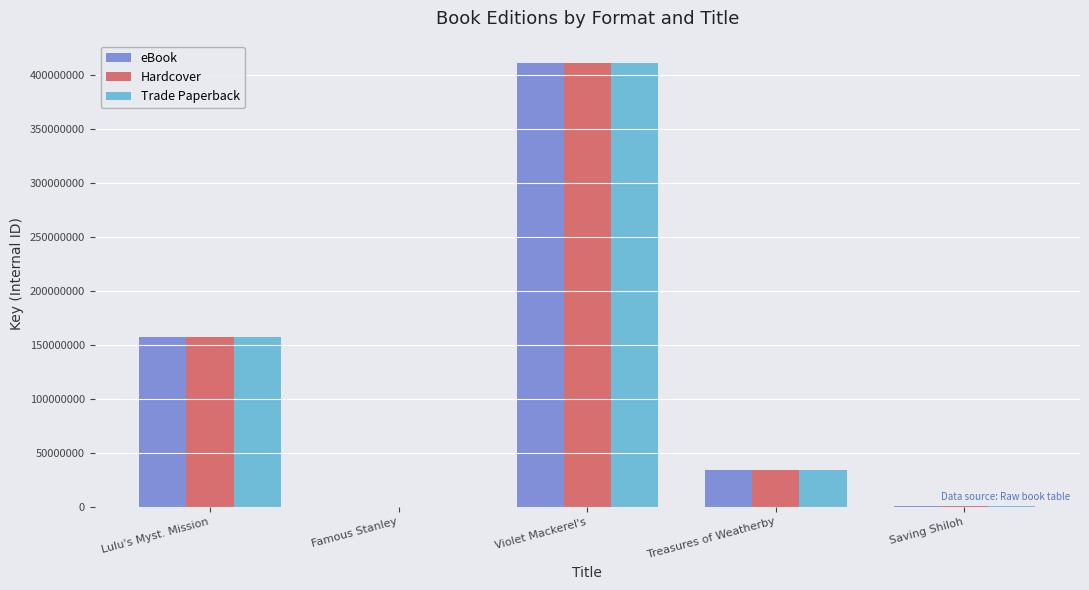

What value does the Hardcover series have at Saving Shiloh, to the nearest 100?

1078100